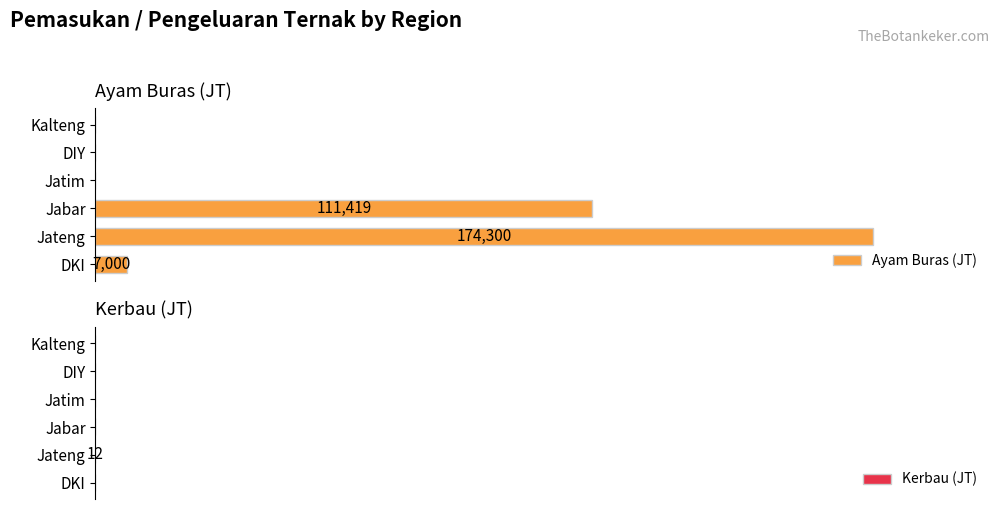

Which series changed the most between DKI and Kalteng?

Ayam Buras (JT)